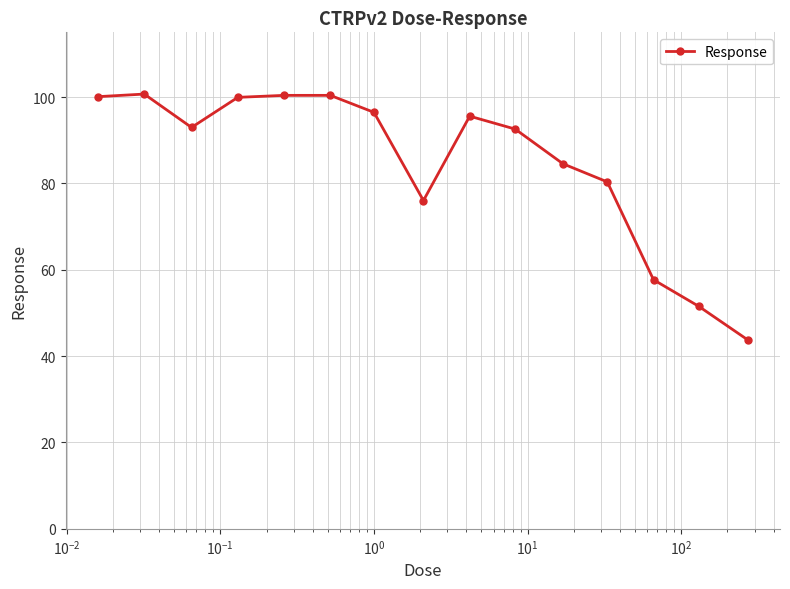

True or false: there are more than 0 points higher than both neighbors.

True